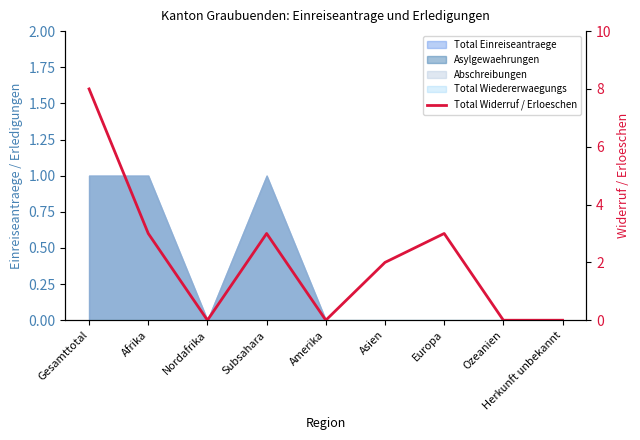

Reading left to right, list all the values displayed in this chart.

Gesamttotal=8	Afrika=3	Nordafrika=0	Subsahara=3	Amerika=0	Asien=2	Europa=3	Ozeanien=0	Herkunft unbekannt=0